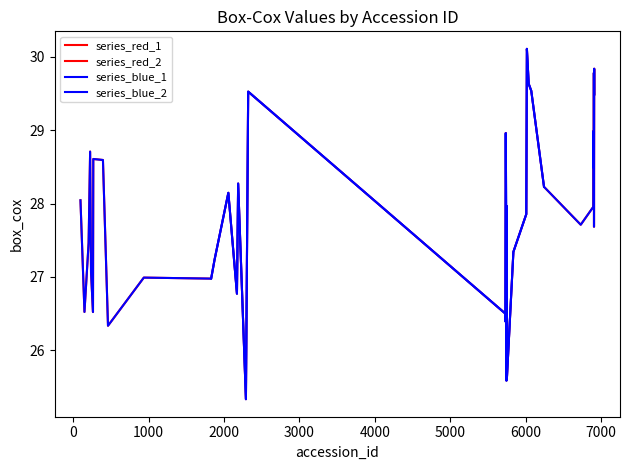

What is the value of the 36th point from the left?

29.8